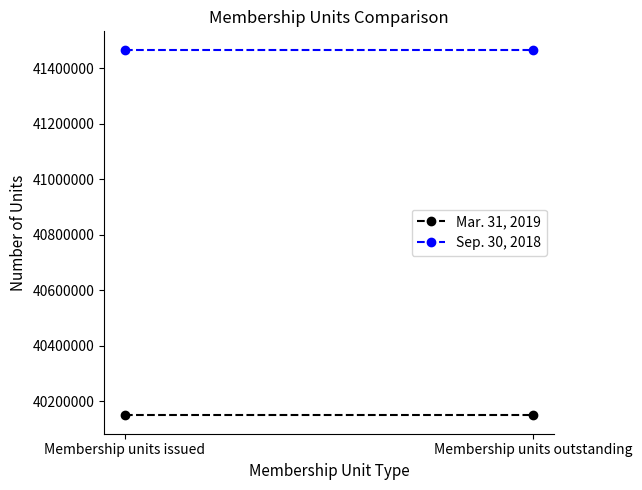

Which category has the highest value across all series?

Membership units issued